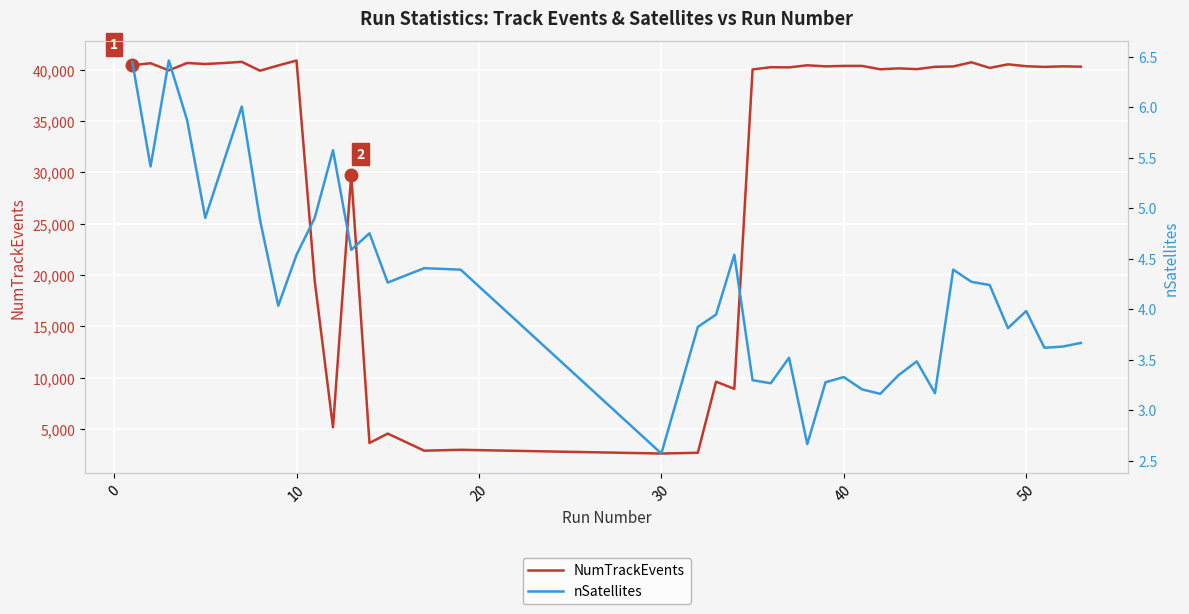

What is the lowest value of the NumTrackEvents series?

2611